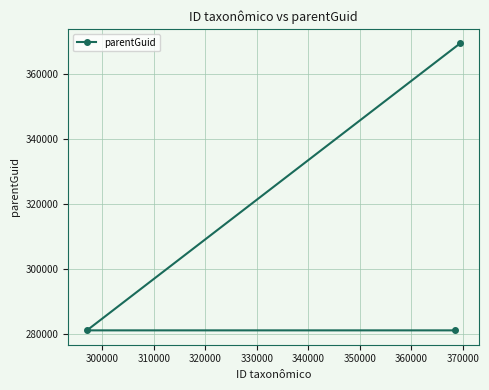

What is the difference between the maximum and second lowest values?

88474